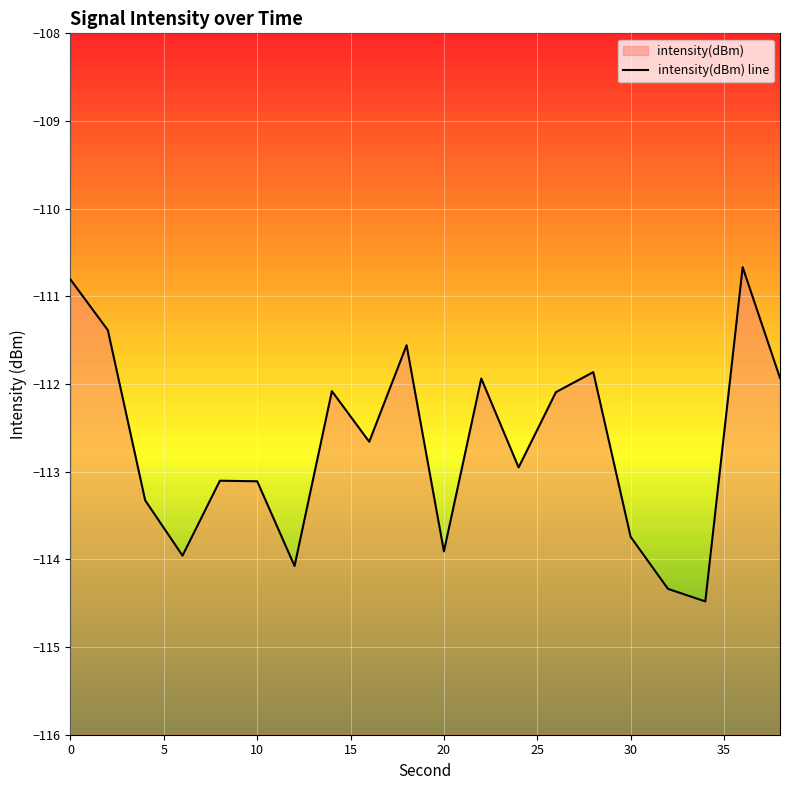

What is the average value?

-112.7